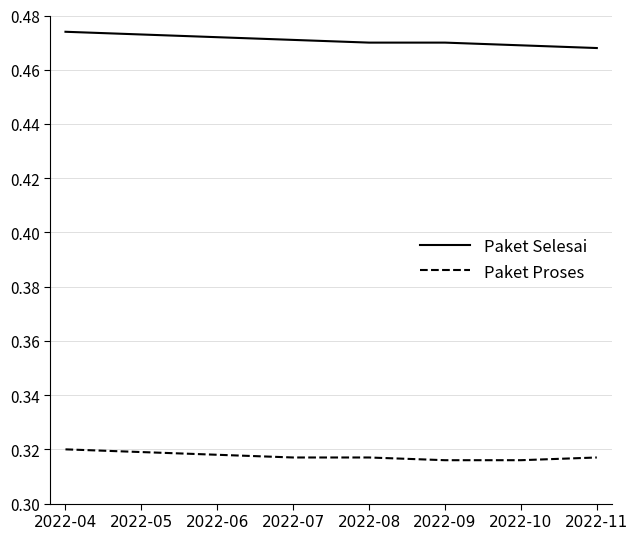

What is the total value across all series at 2022-10?

0.8